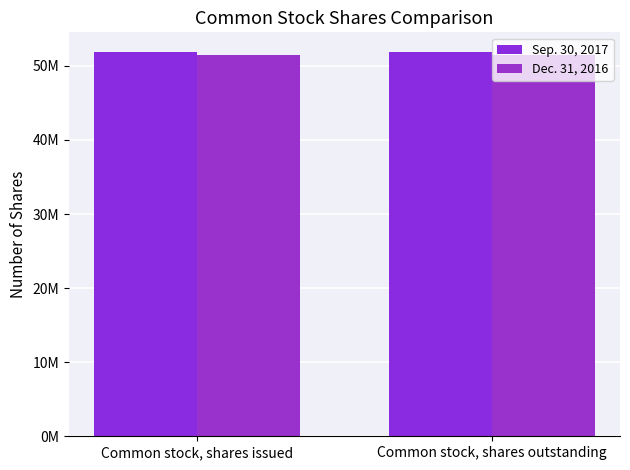

True or false: Sep. 30, 2017 has a value of 29590150 at Common stock, shares issued.

False